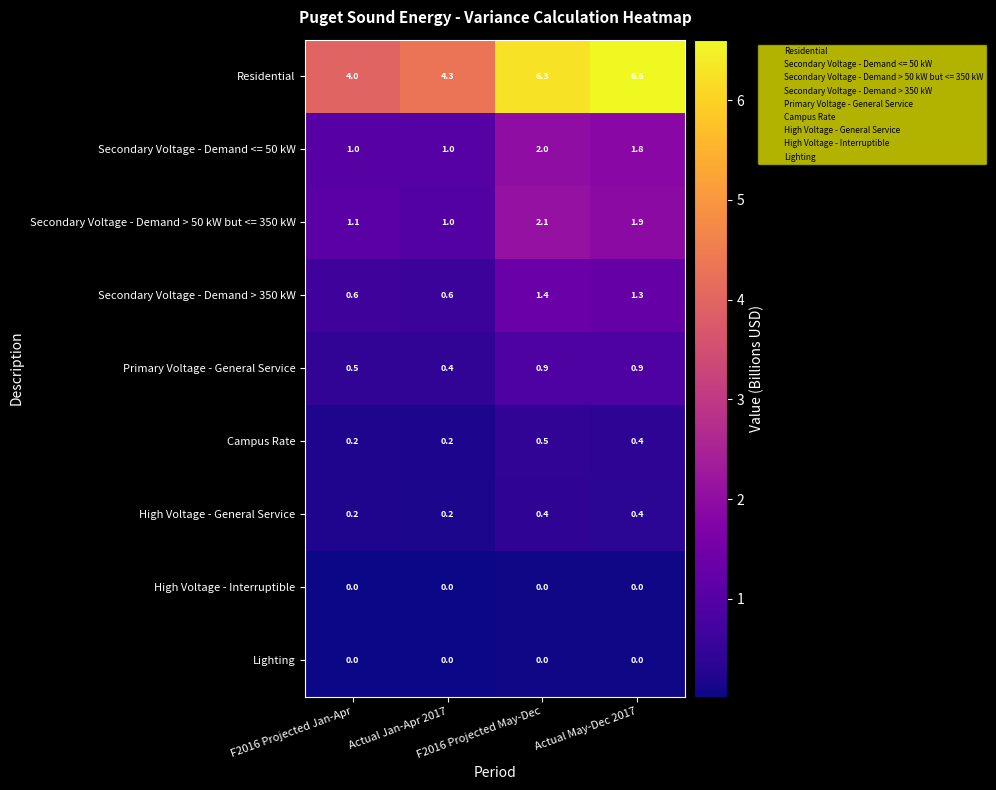

Which series has the widest spread of values?

Residential